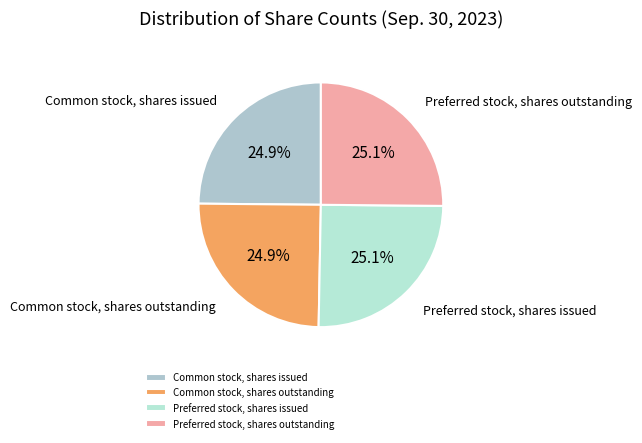

To the nearest percent, what is the average slice percentage?

25%